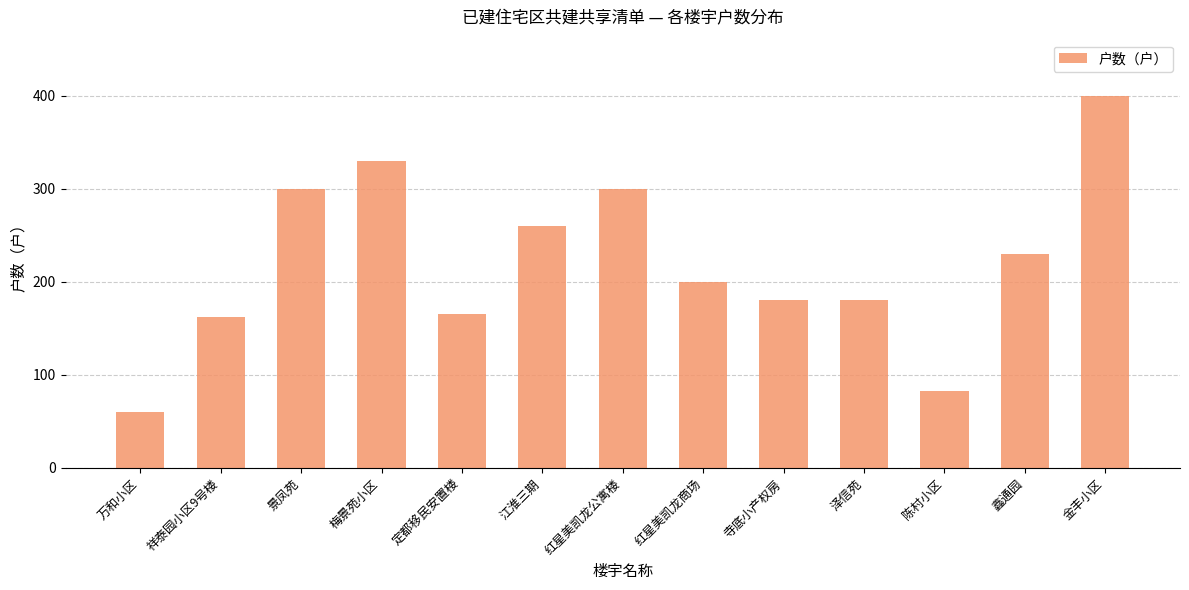

Reading left to right, what are all the values shown in this chart?

60	162	300	330	165	260	300	200	180	180	82	230	400